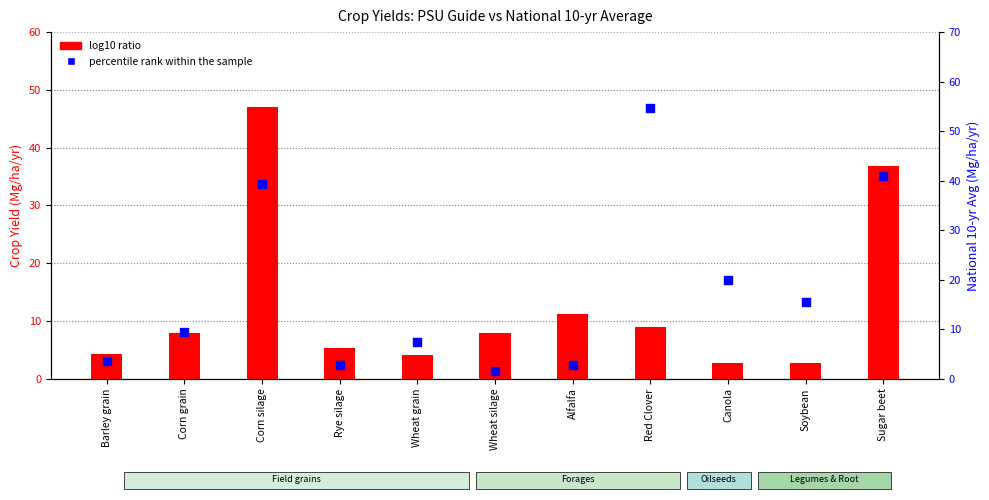

What is the total value across all series at Soybean?

18.2